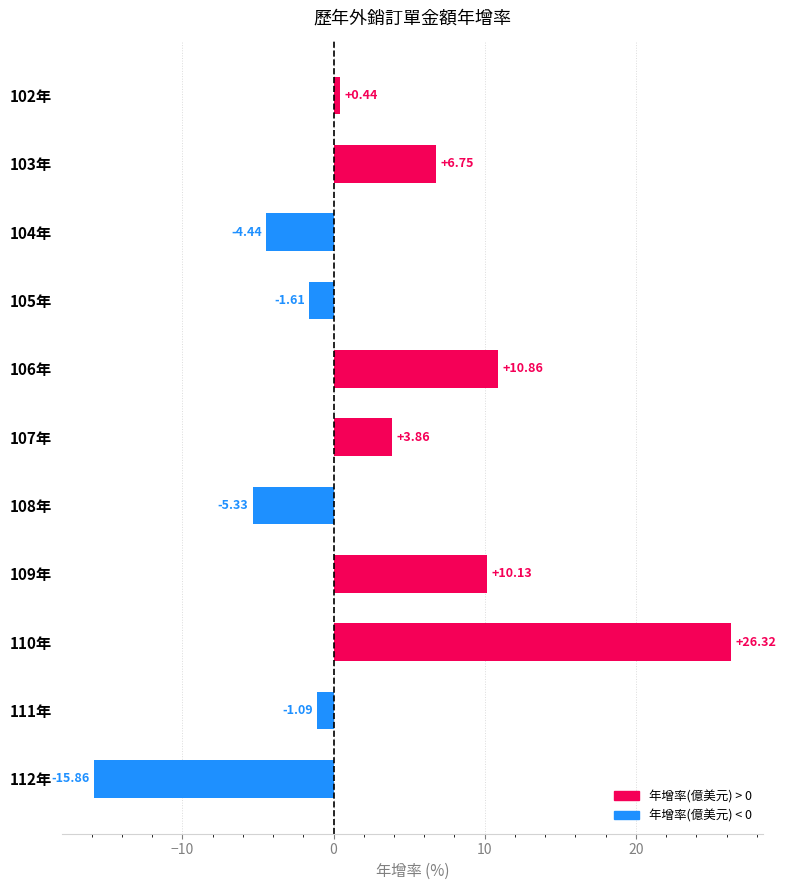

At which category does the chart reach its peak across all series?

110年